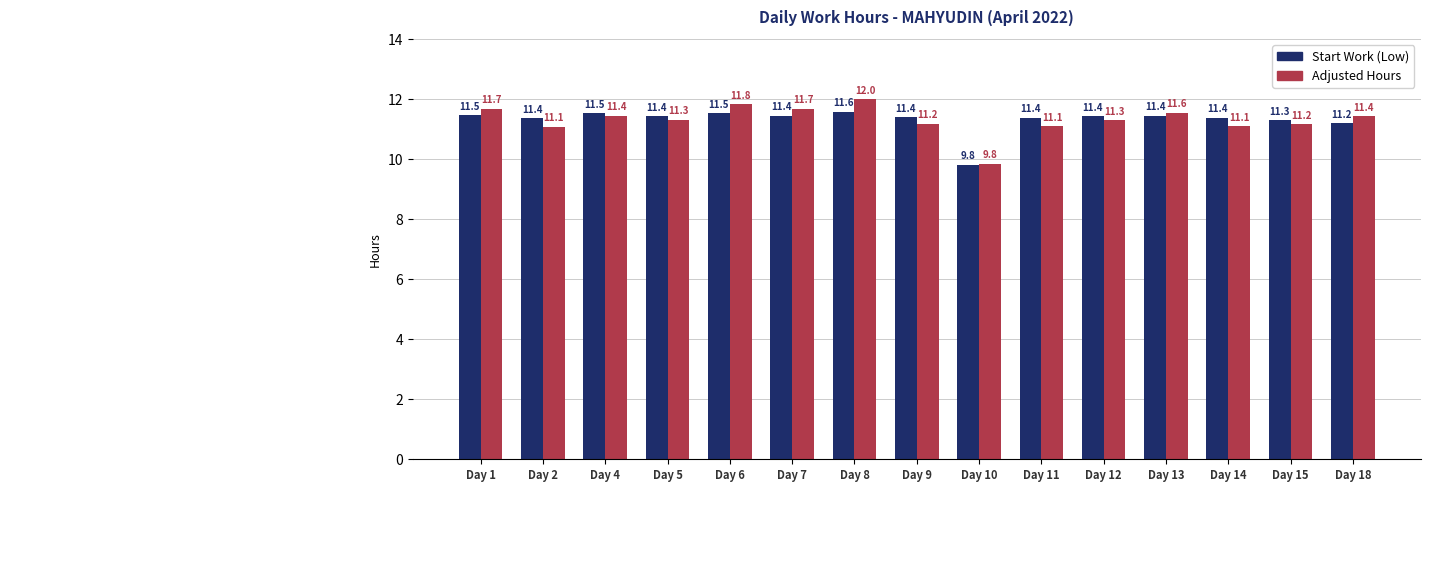

At which label is Adjusted Hours closest to 10?

Day 10